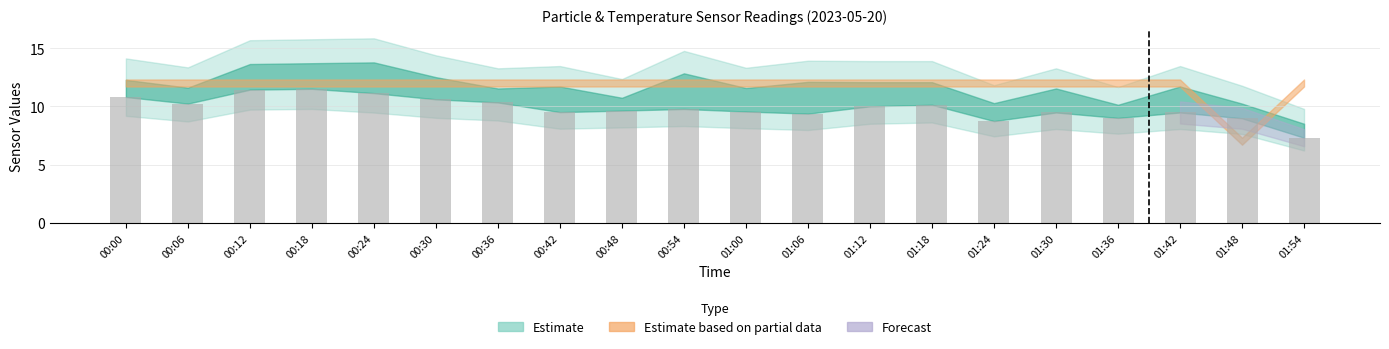

Is it true that the value at 00:54 is 9.8?

True